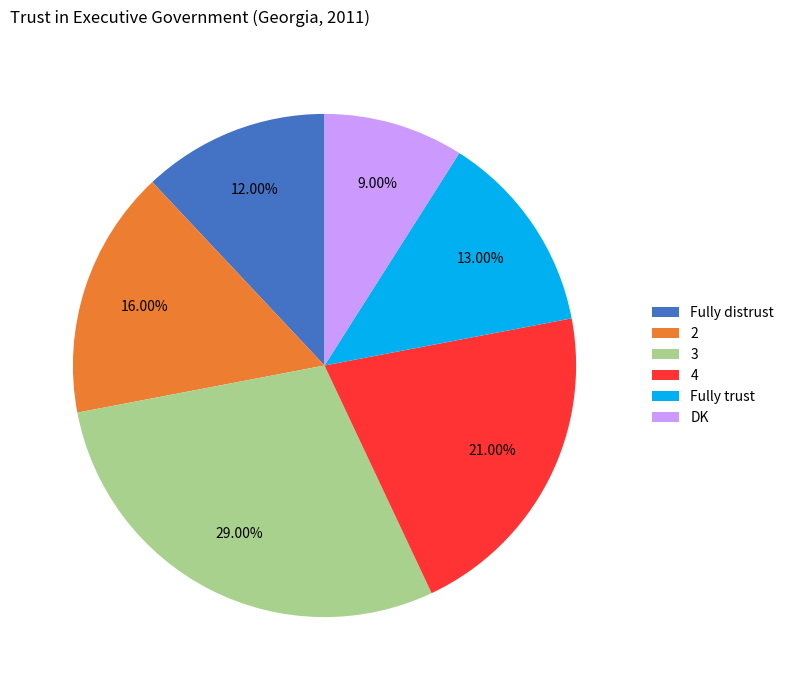

Is there a majority slice in this chart?

No